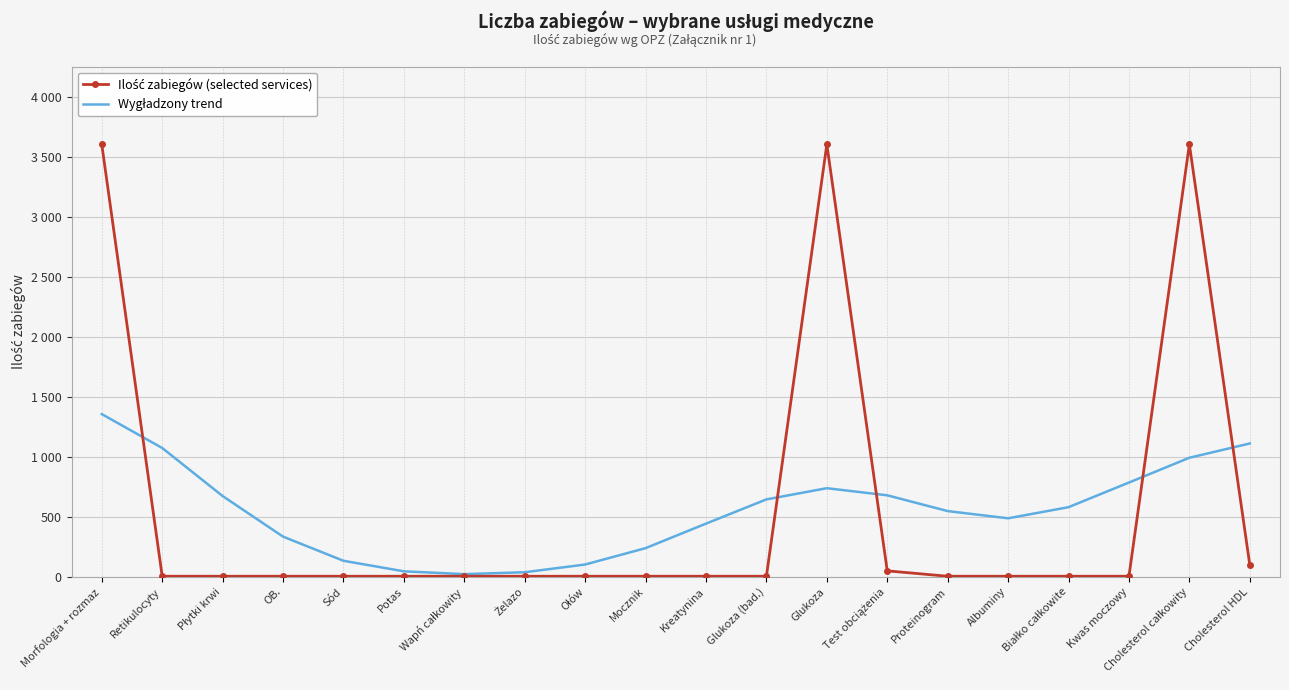

Where is the first local maximum for Ilość zabiegów (selected services)?

Glukoza